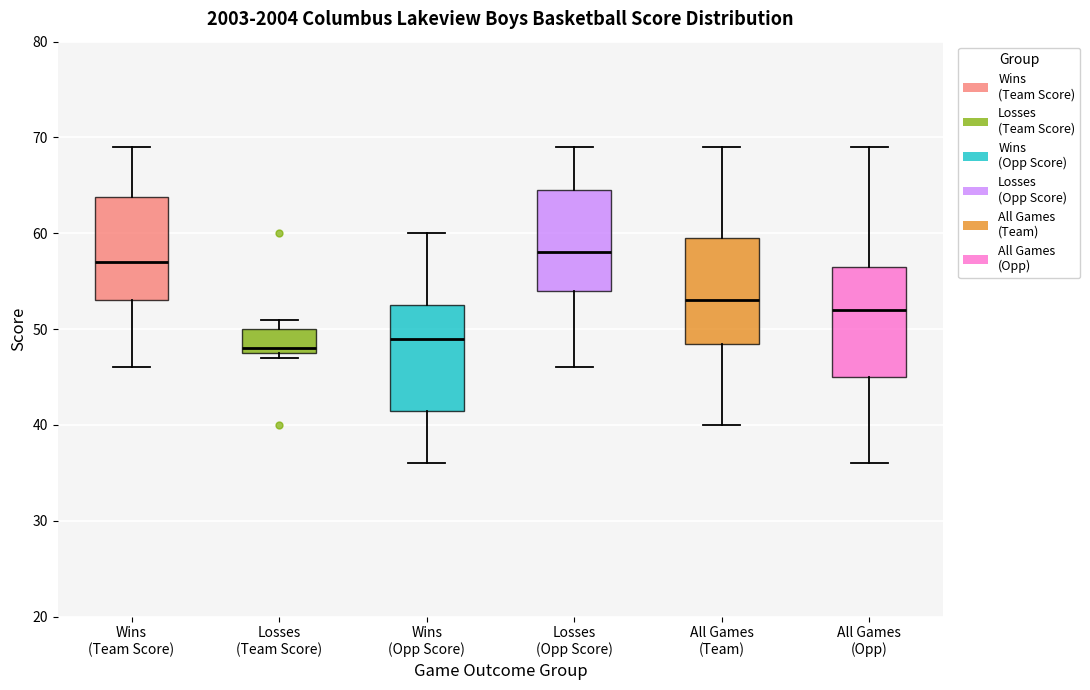

Reading left to right, read every box against the y-axis: the position of its median line, the range the box covers, and the ends of its whiskers. The values are not printed on the chart, so give them approximately, as read against the axis.

Wins (Team Score): median 57, box 53 to 64, whiskers 46 to 69
Losses (Team Score): median 48 (just above the box's lower edge), box 48 to 50, whiskers 47 to 51
Wins (Opp Score): median 49, box 42 to 53, whiskers 36 to 60
Losses (Opp Score): median 58, box 54 to 65, whiskers 46 to 69
All Games (Team): median 53, box 49 to 60, whiskers 40 to 69
All Games (Opp): median 52, box 45 to 57, whiskers 36 to 69